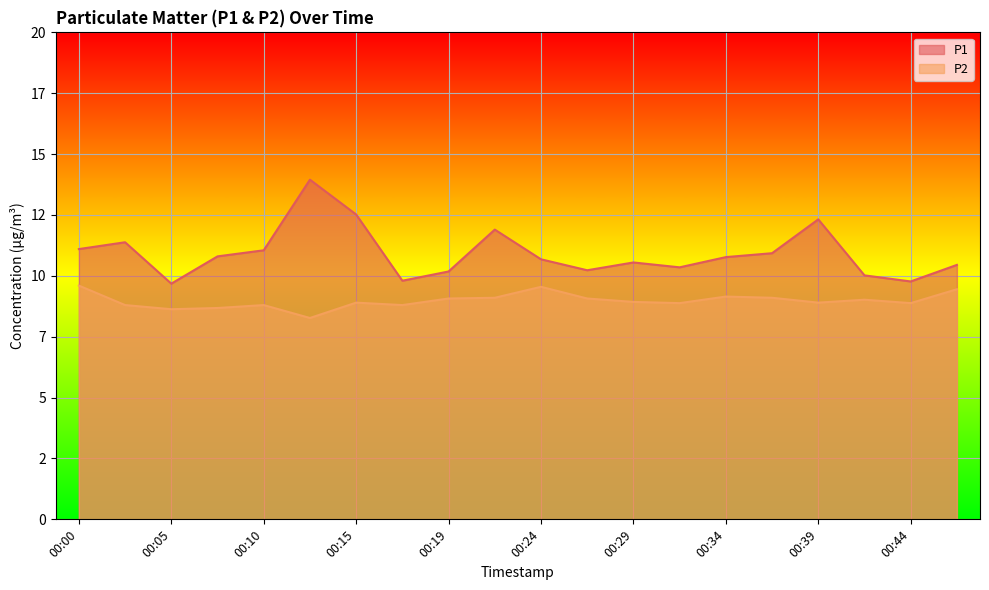

In P2, how many points are higher than both neighbors (excluding endpoints)?

5